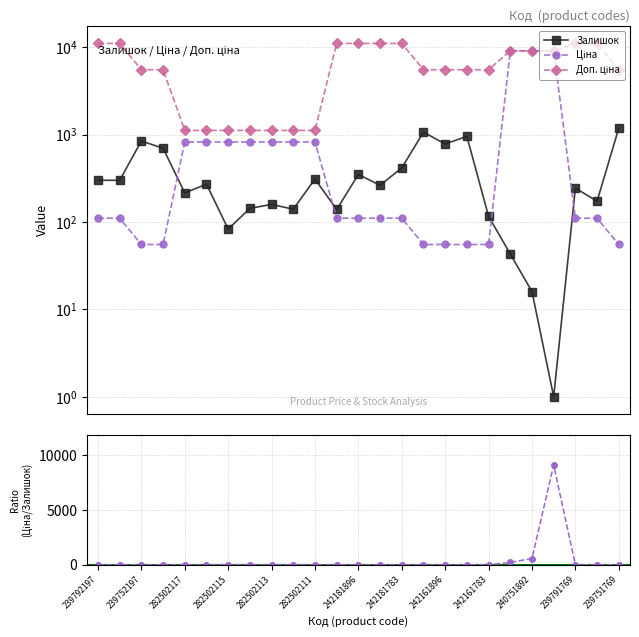

What are all the series names shown in the legend?

Залишок, Ціна, Доп. ціна, Ціна / Залишок